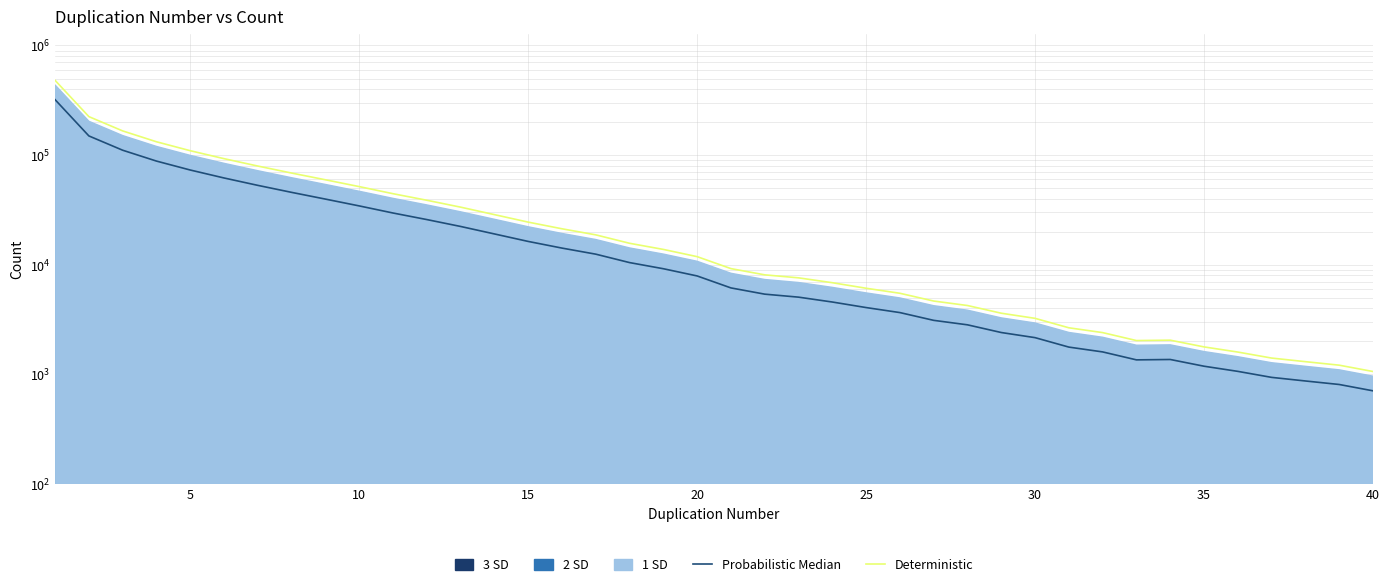

Rank the series at 5 from lowest to highest value.

Probabilistic Median, Deterministic